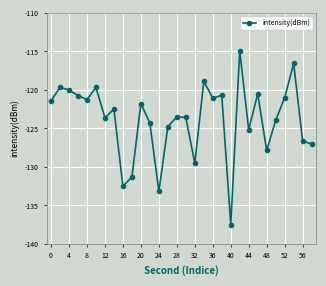

What is the value of the 15th point from the left?

-123.5